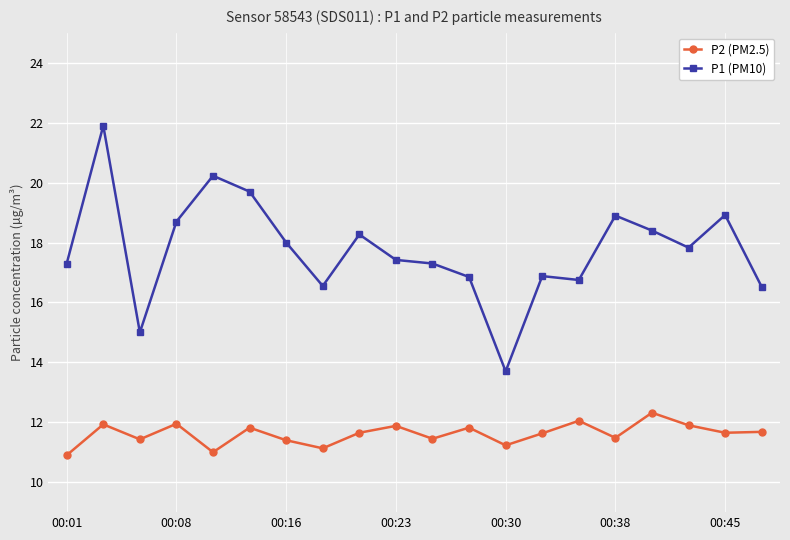

True or false: P1 (PM10) has more than 1 points higher than both neighbors.

True